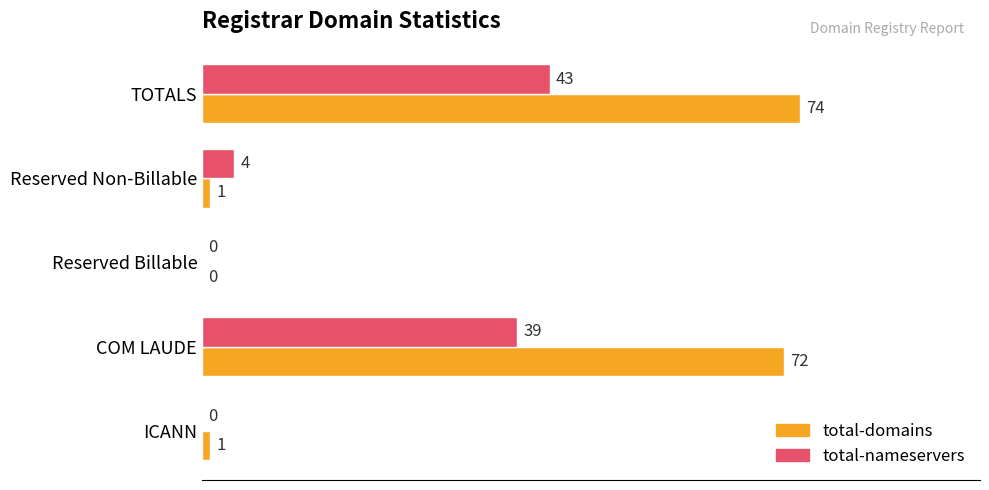

The value of total-nameservers at COM LAUDE is 39. True or false?

True